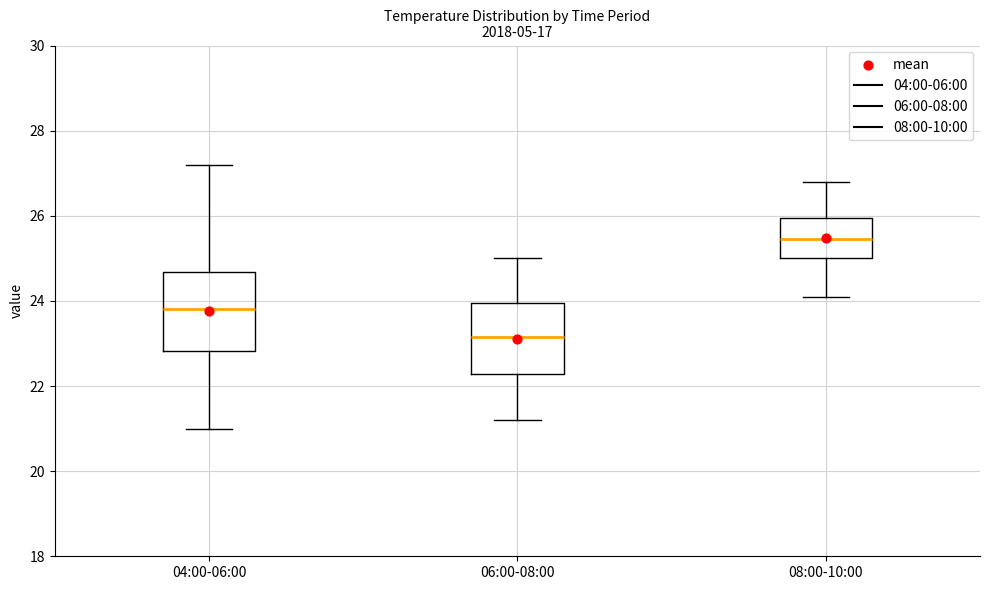

Reading left to right, transcribe this box plot: for each box, give where its median line is, the range the box spans, and where its two whiskers end, as read against the y-axis. The values are not printed on the chart, so give them approximately, as read against the axis.

04:00-06:00: median 23.8, box 22.8 to 24.6, whiskers 21.0 to 27.2
06:00-08:00: median 23.2, box 22.2 to 24.0, whiskers 21.2 to 25.0
08:00-10:00: median 25.4, box 25.0 to 26.0, whiskers 24.2 to 26.8